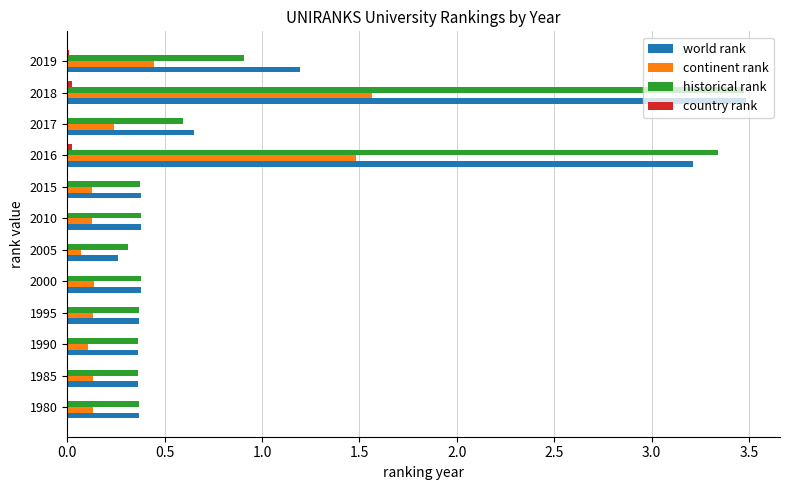

True or false: continent rank has a value of 0.1 at 2015.

True